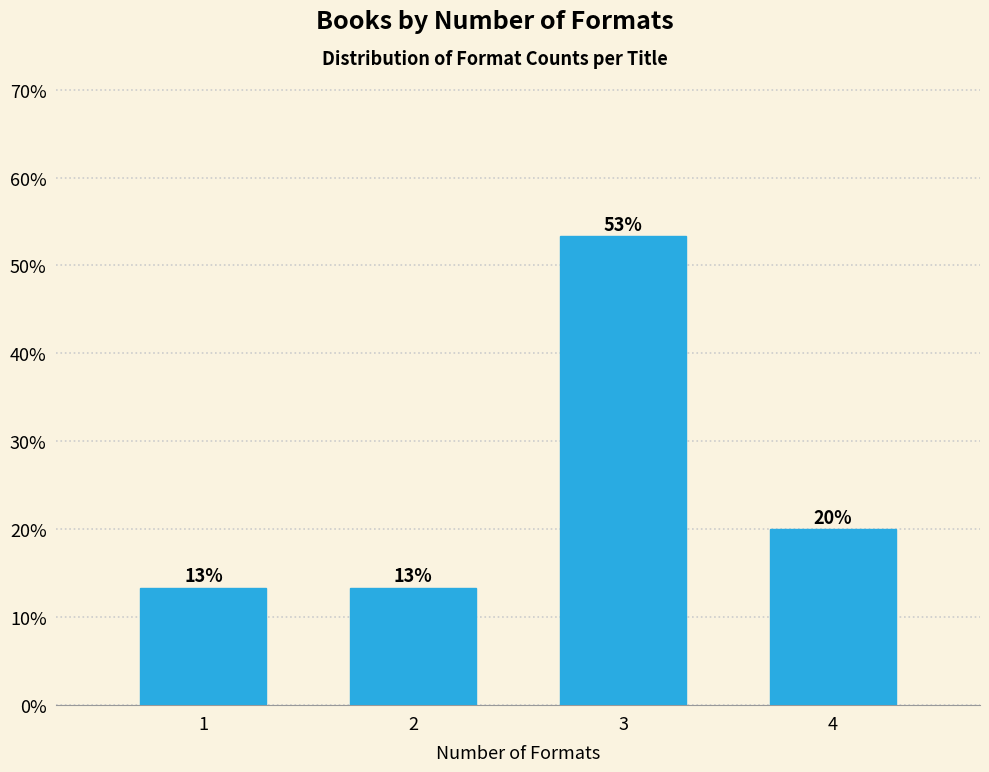

Does the chart contain any negative values?

No